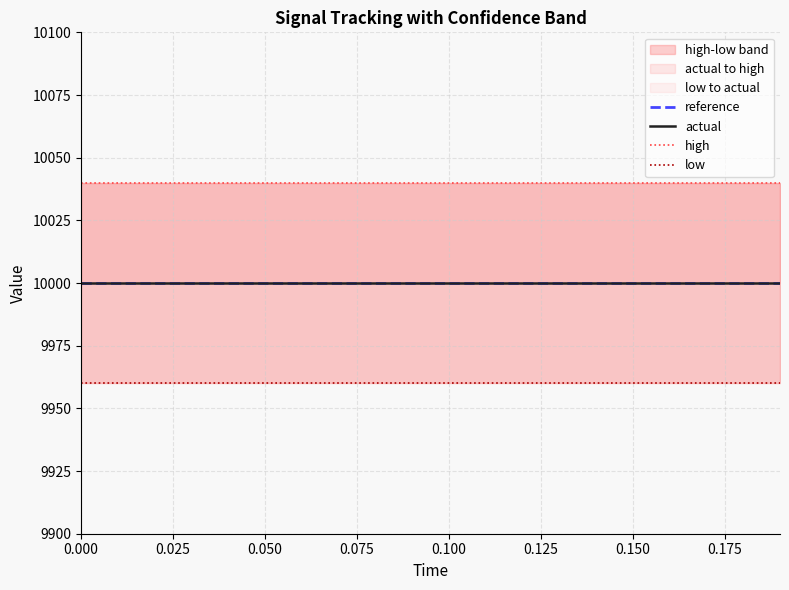

True or false: low has a value of 5461.6 at 16.

False